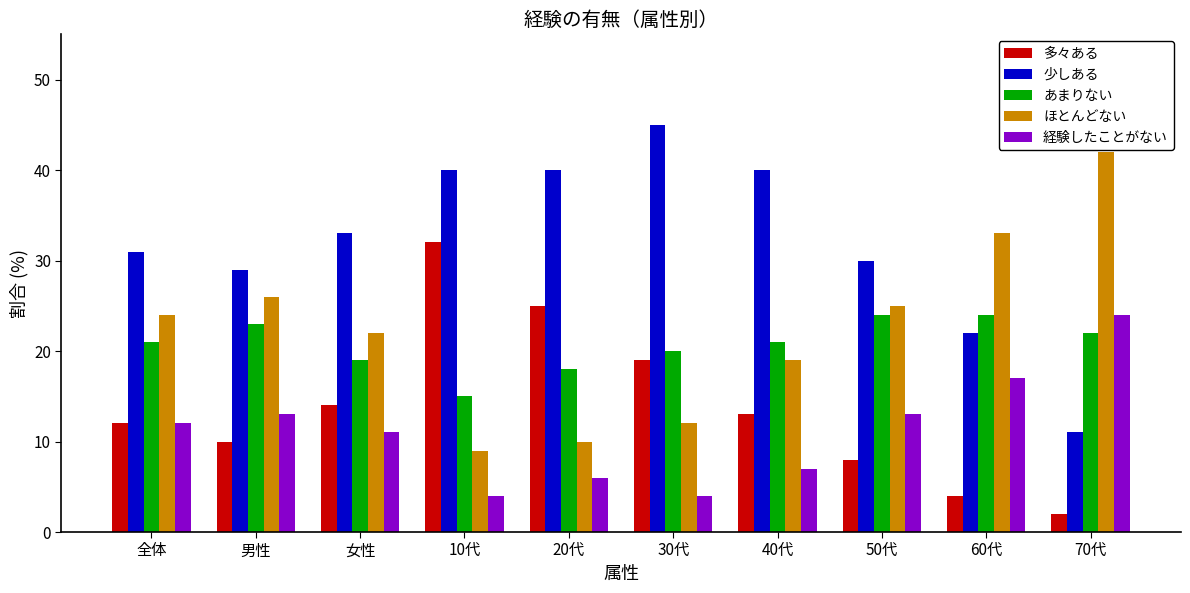

What are all the series names shown in the legend?

多々ある, 少しある, あまりない, ほとんどない, 経験したことがない